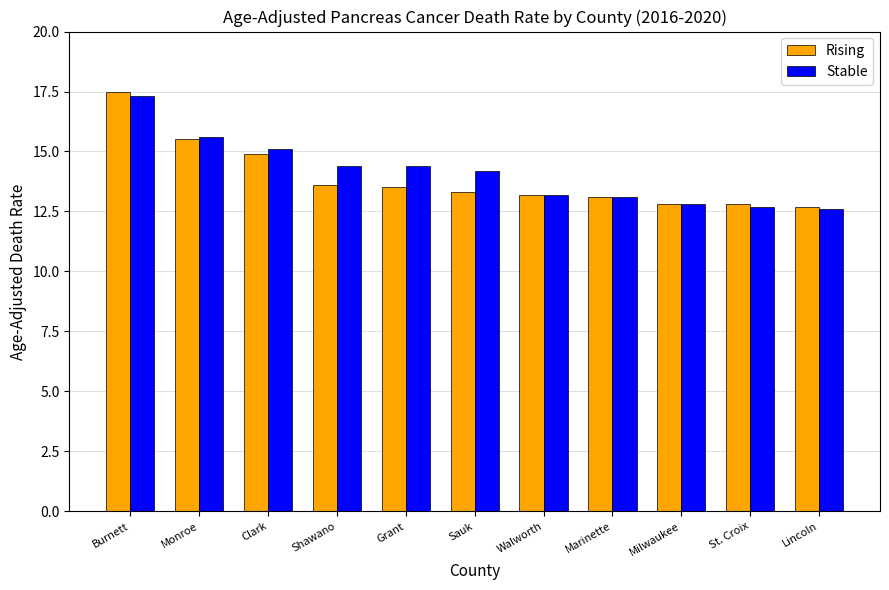

What is the label of the 8th bar from the left?

Marinette